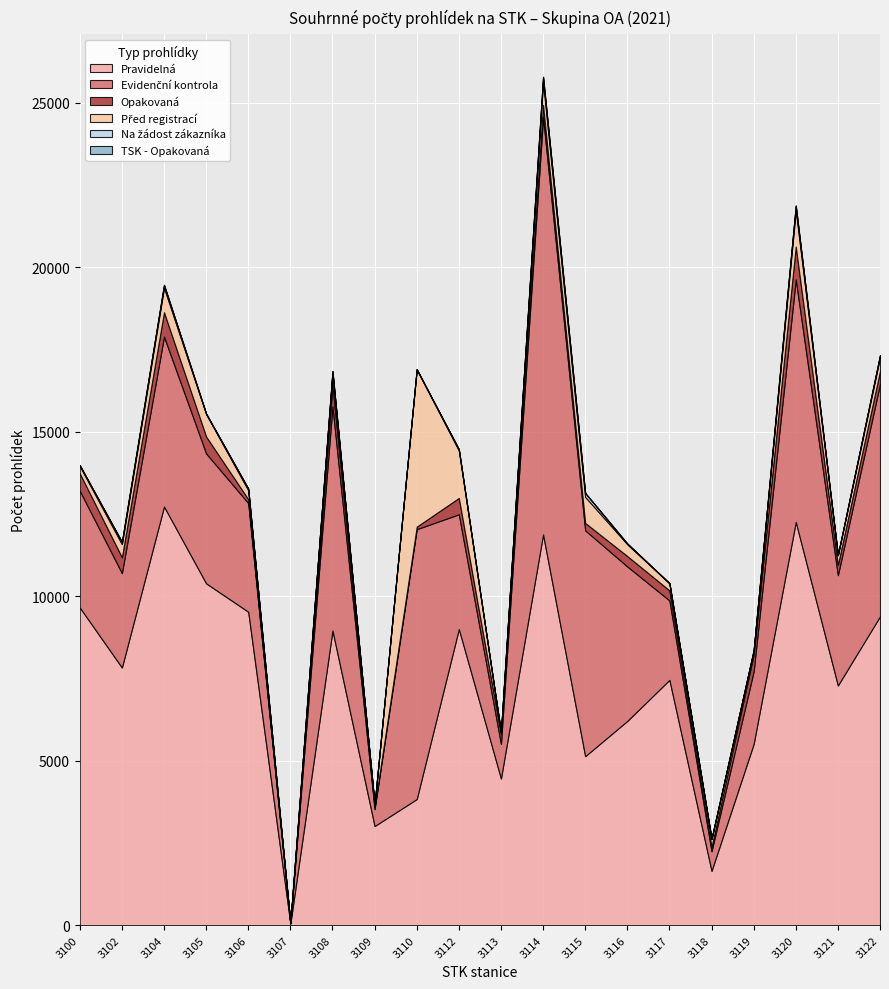

Which series has the largest range (max minus min)?

Pravidelná